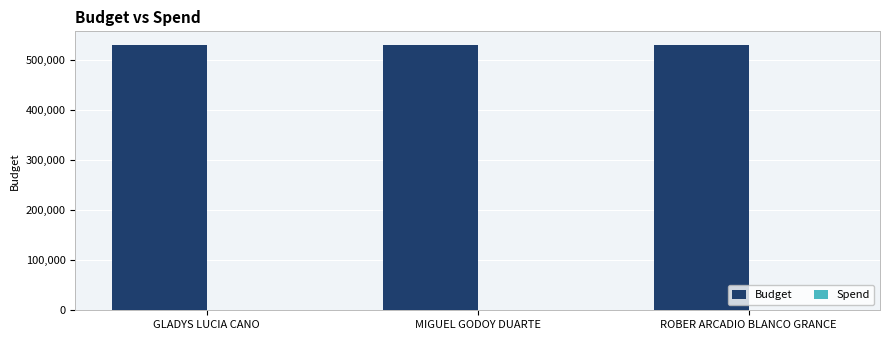

True or false: Budget has a value of 530238 at ROBER ARCADIO BLANCO GRANCE.

True